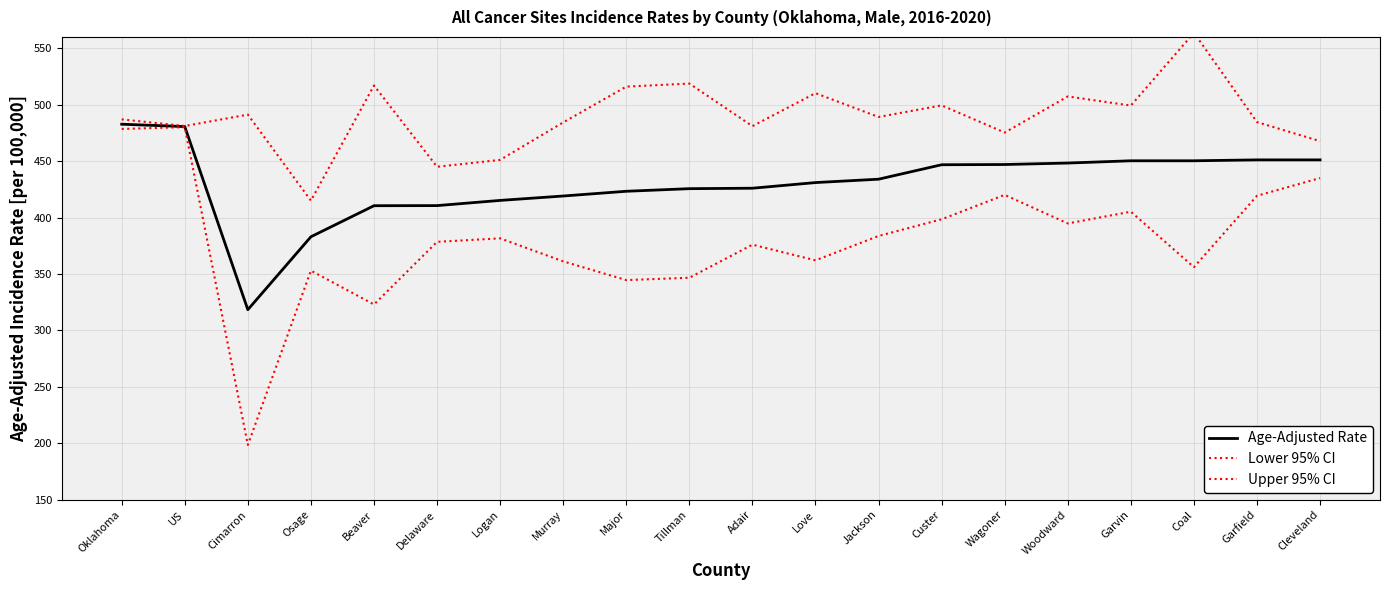

At which label is Age-Adjusted Rate closest to 400?

Beaver